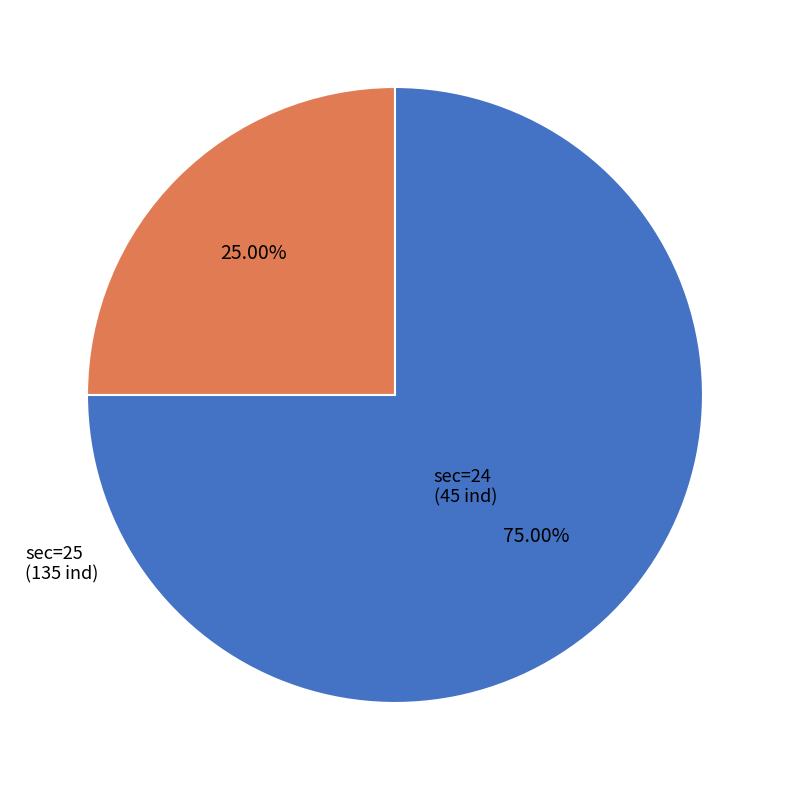

How many segments does this pie chart have?

2